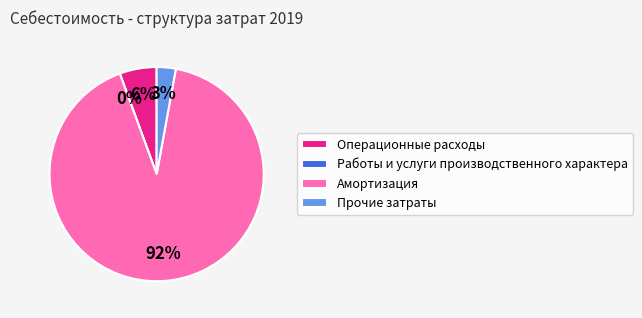

Count the number of slices in the pie.

4